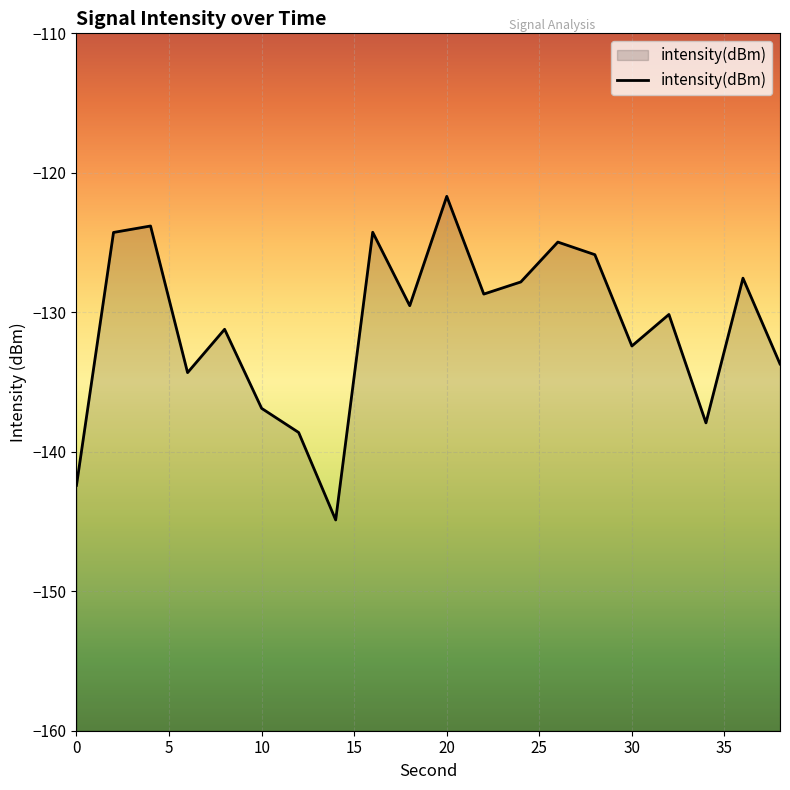

What is the average value?

-131.1